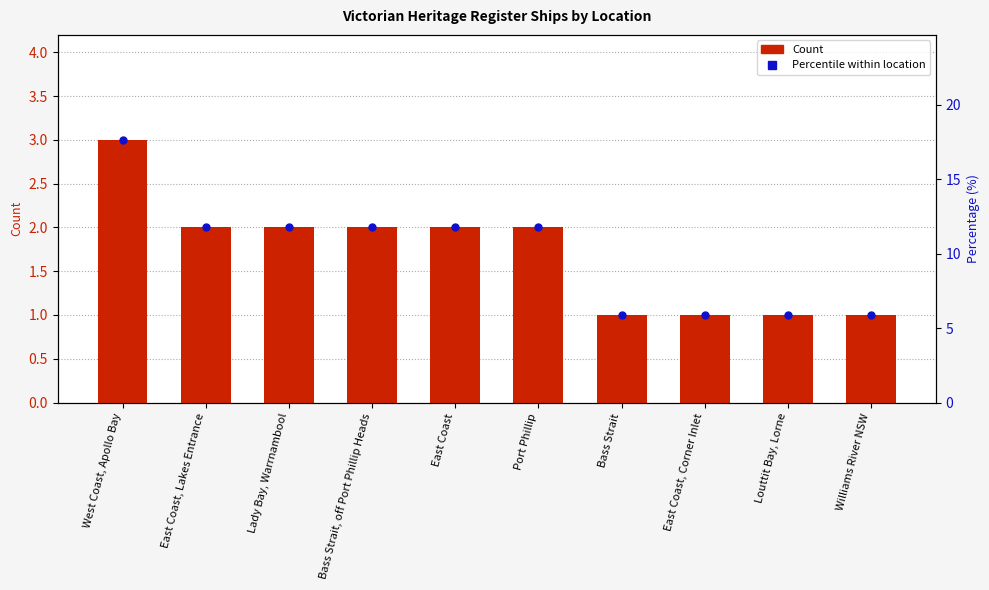

Is the value of Count at East Coast, Corner Inlet greater than the value of Percentile % at Bass Strait, off Port Phillip Heads?

No